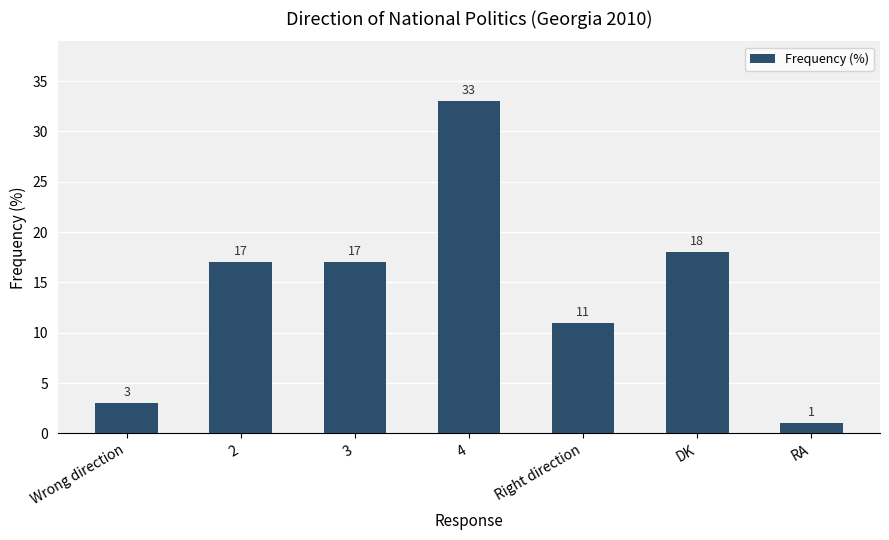

What is the ratio of the value at 3 to the value at Right direction?

1.5